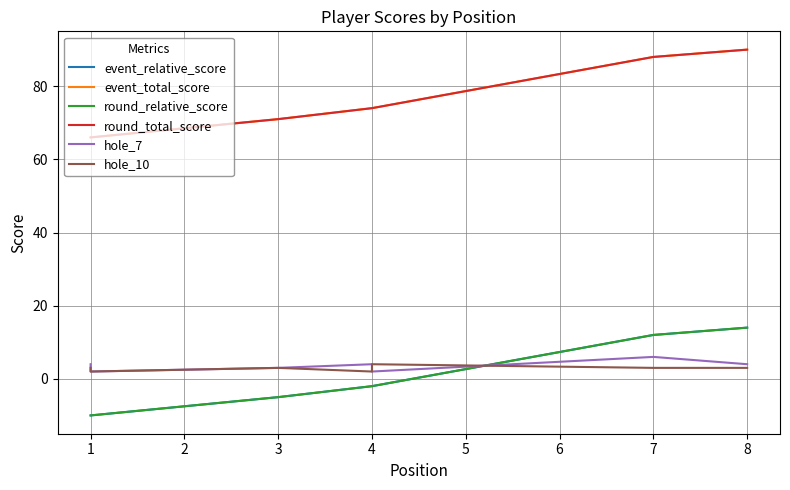

Which category has the highest value in the event_total_score series?

8